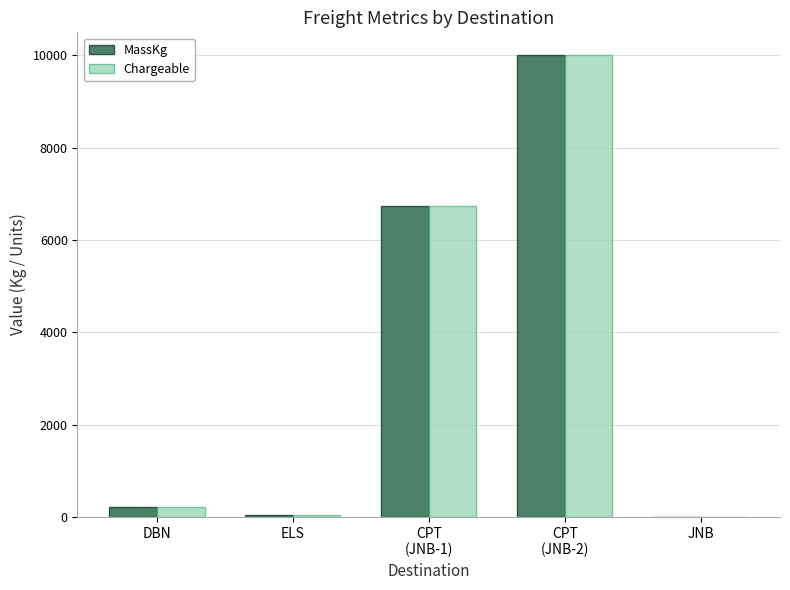

What are all the series names shown in the legend?

MassKg, Chargeable